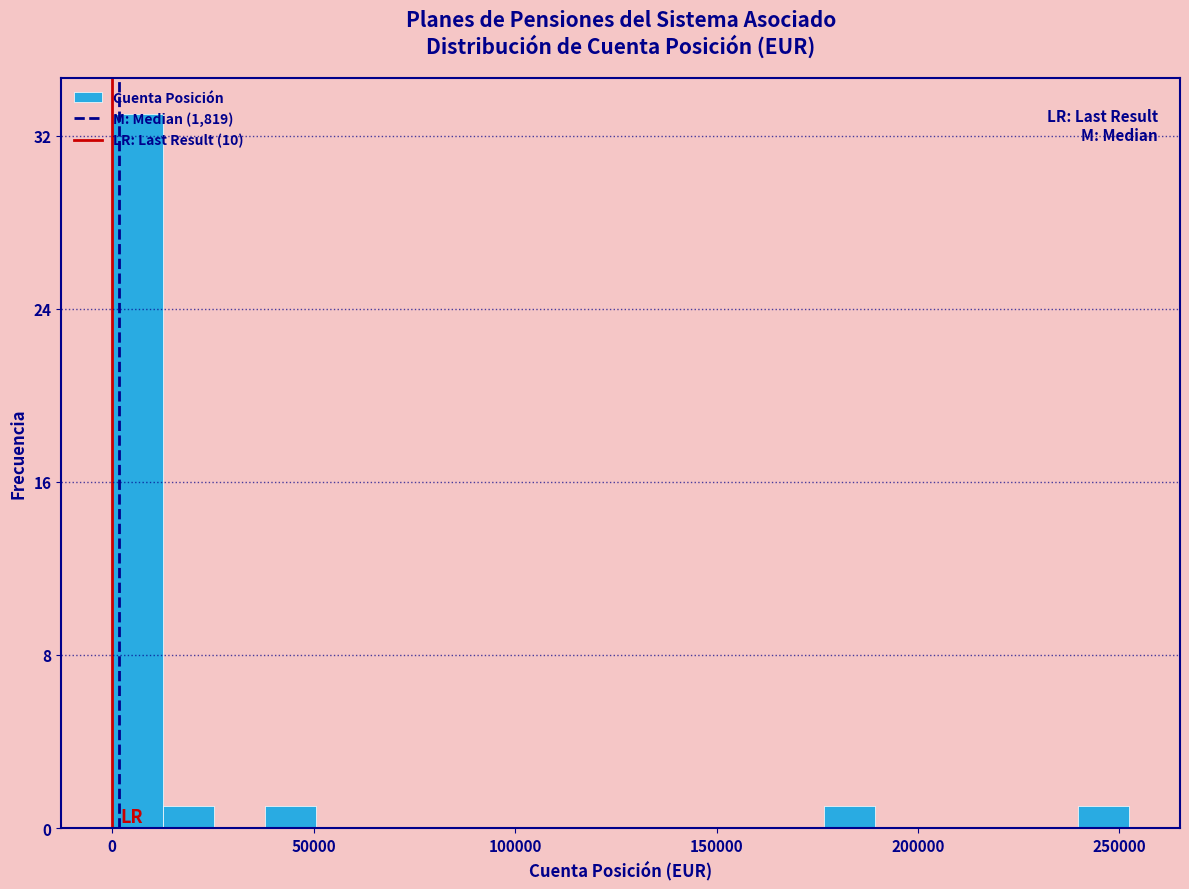

Around what value on the x-axis is the tallest bar? Give the approximate position of its centre, as read against the axis.

5000